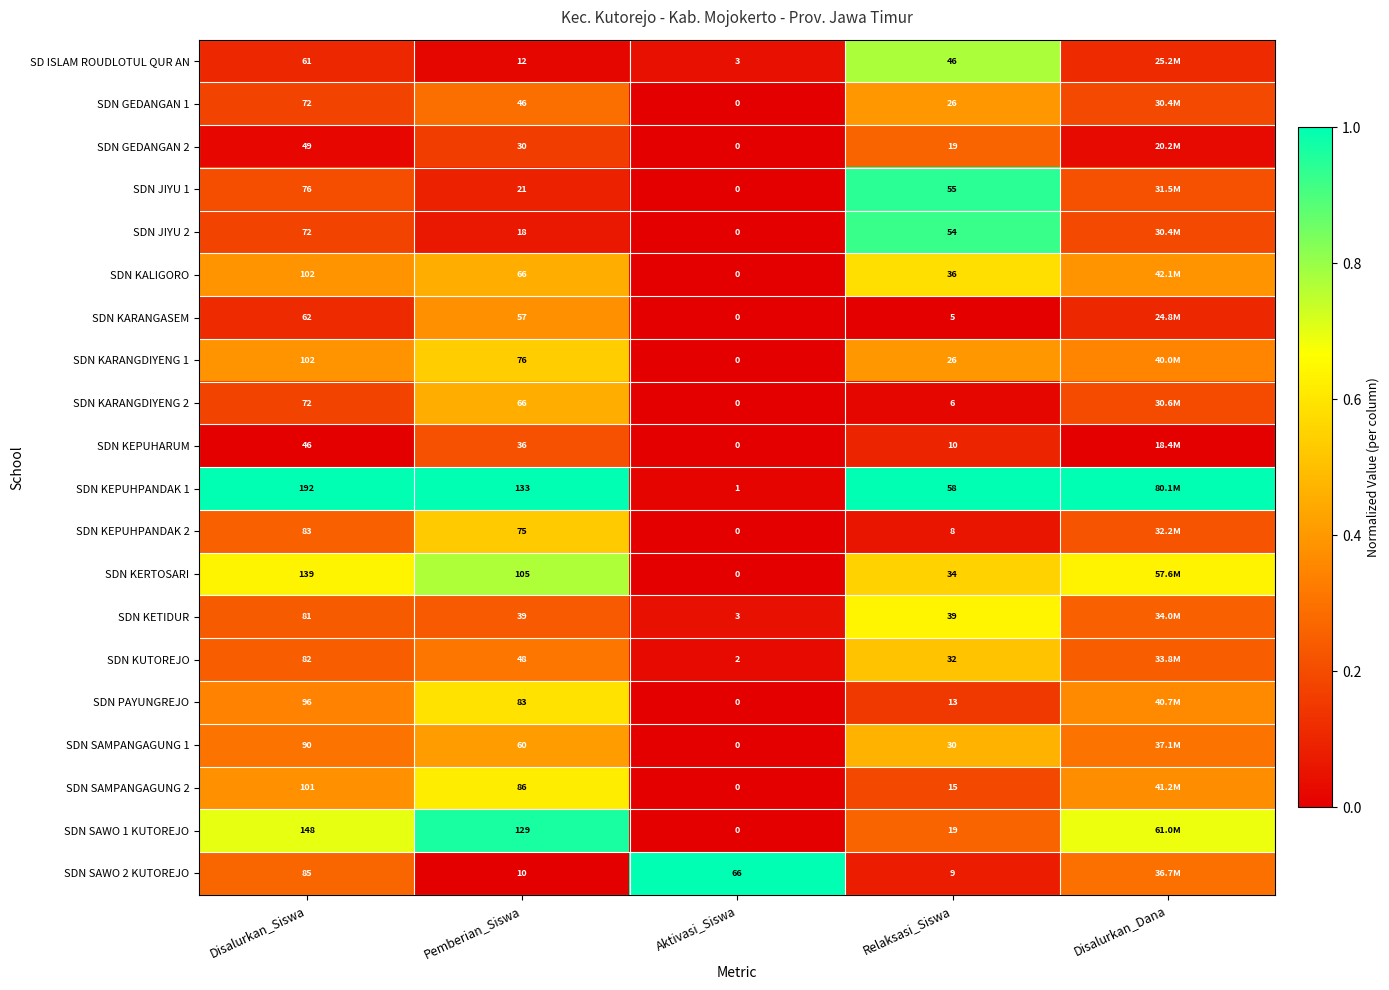

Is the value of SDN SAWO 1 KUTOREJO at Aktivasi_Siswa greater than the value of SDN KALIGORO at Disalurkan_Siswa?

No